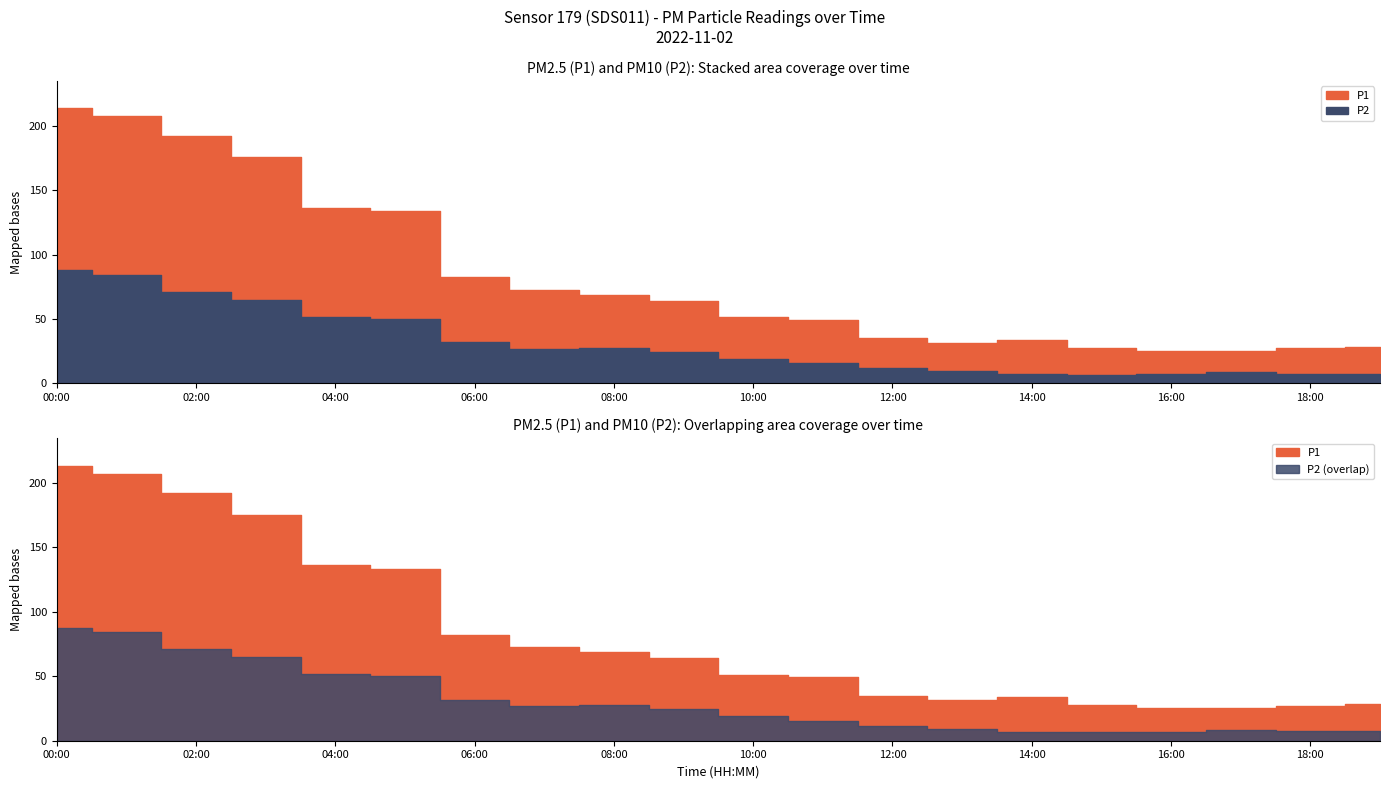

What is the lowest value of the P2 series?

6.9